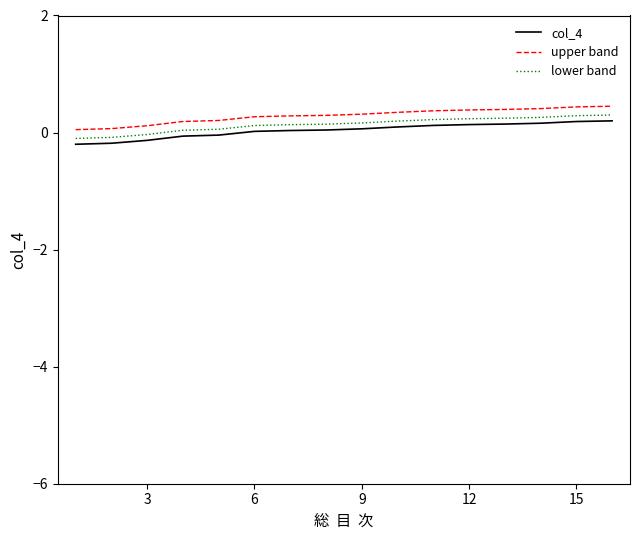

What is the maximum value shown in the chart?

0.5